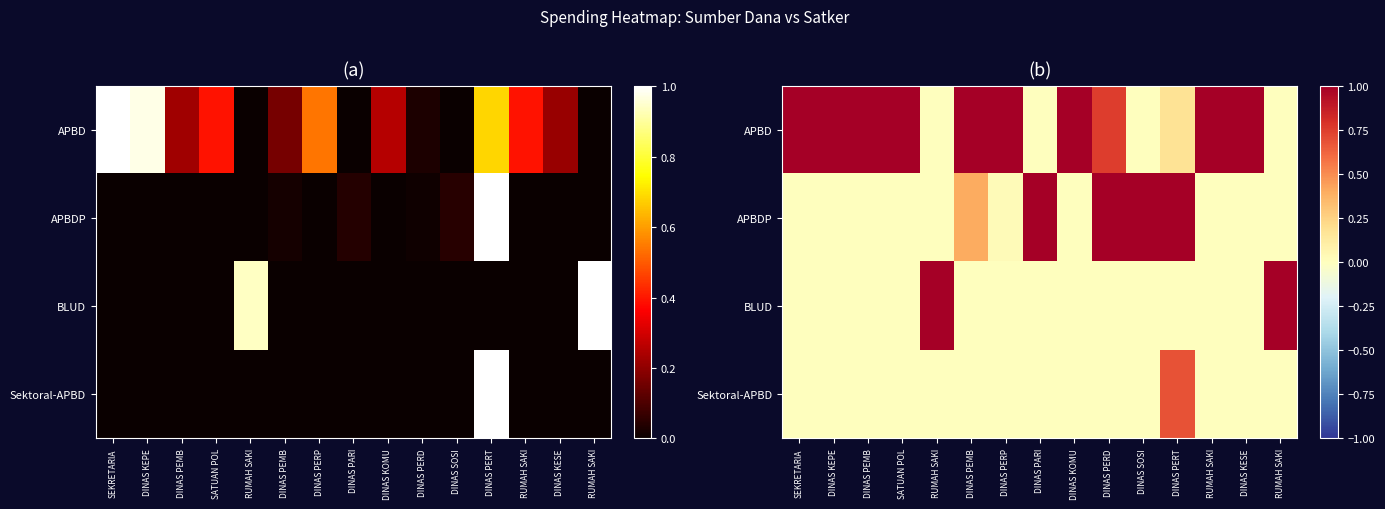

At which category does the chart reach its minimum across all series?

RUMAH SAKI